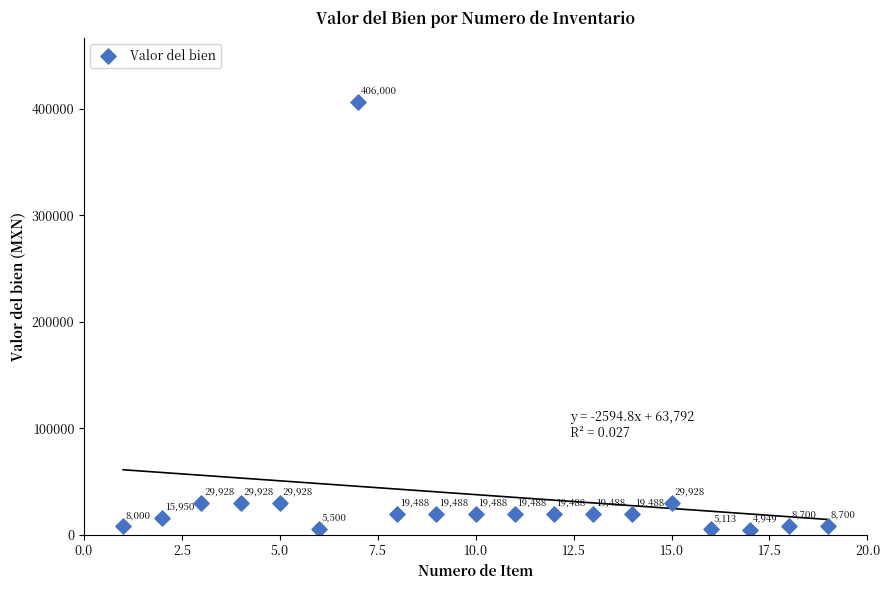

What Y value in the scatter plot is closest to 205474?

29928.0